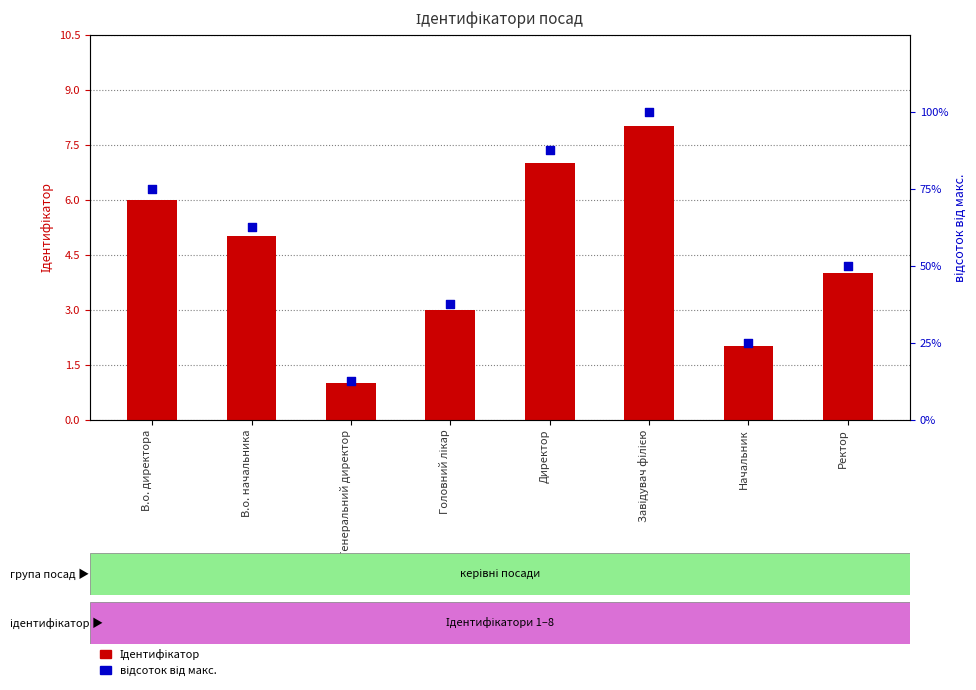

Which series has the largest Y range (max minus min)?

відсоток від макс.